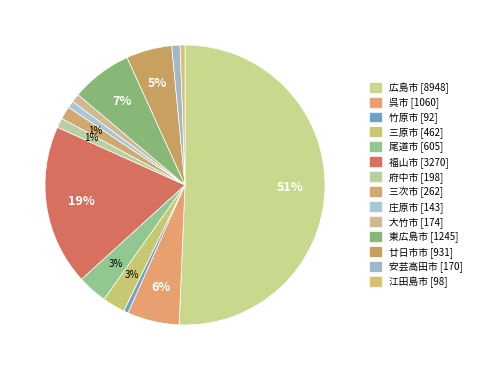

True or false: 廿日市市 accounts for 20% of the total.

False